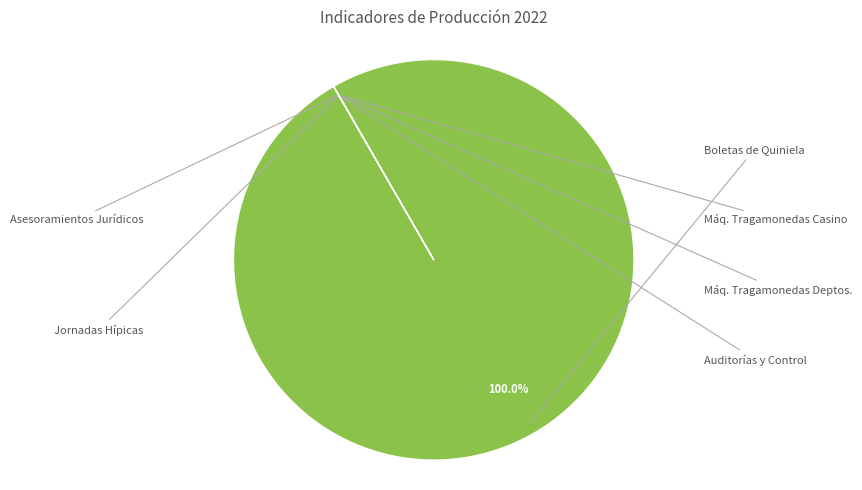

To the nearest percent, what is the difference between the largest and smallest slice percentages?

100%